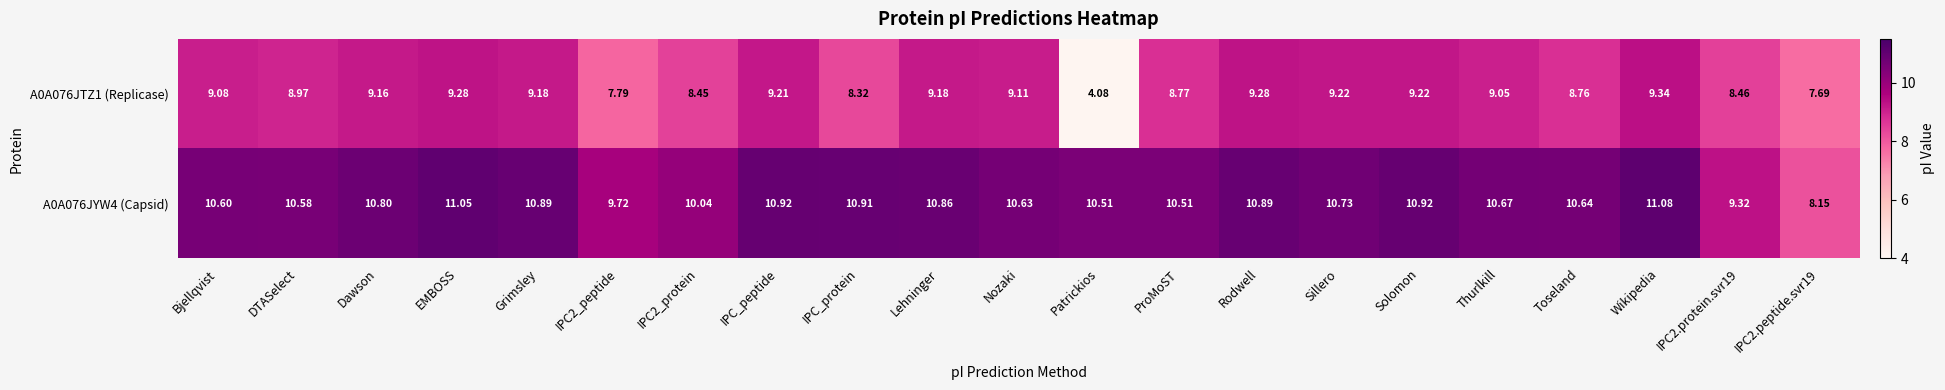

Where does the A0A076JTZ1 (Replicase) series first go above 9?

Bjellqvist